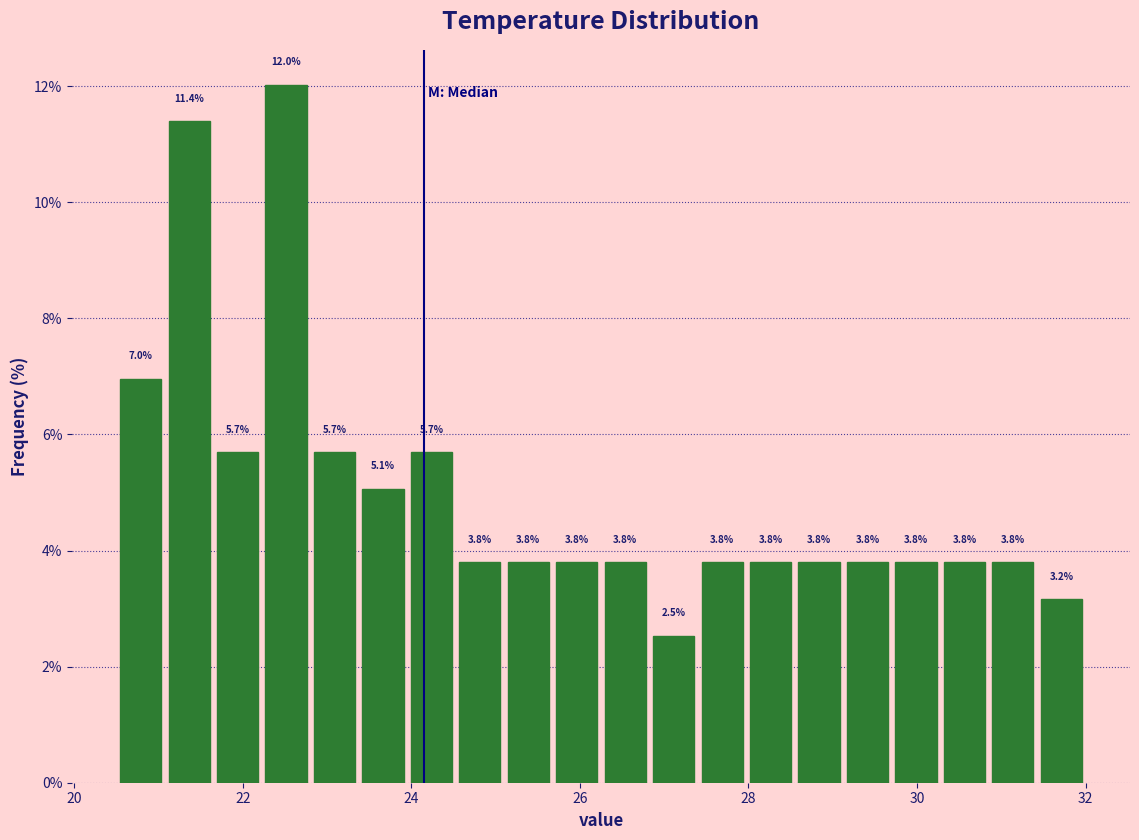

Around what value on the x-axis is the tallest bar? Give the approximate position of its centre, as read against the axis.

22.6